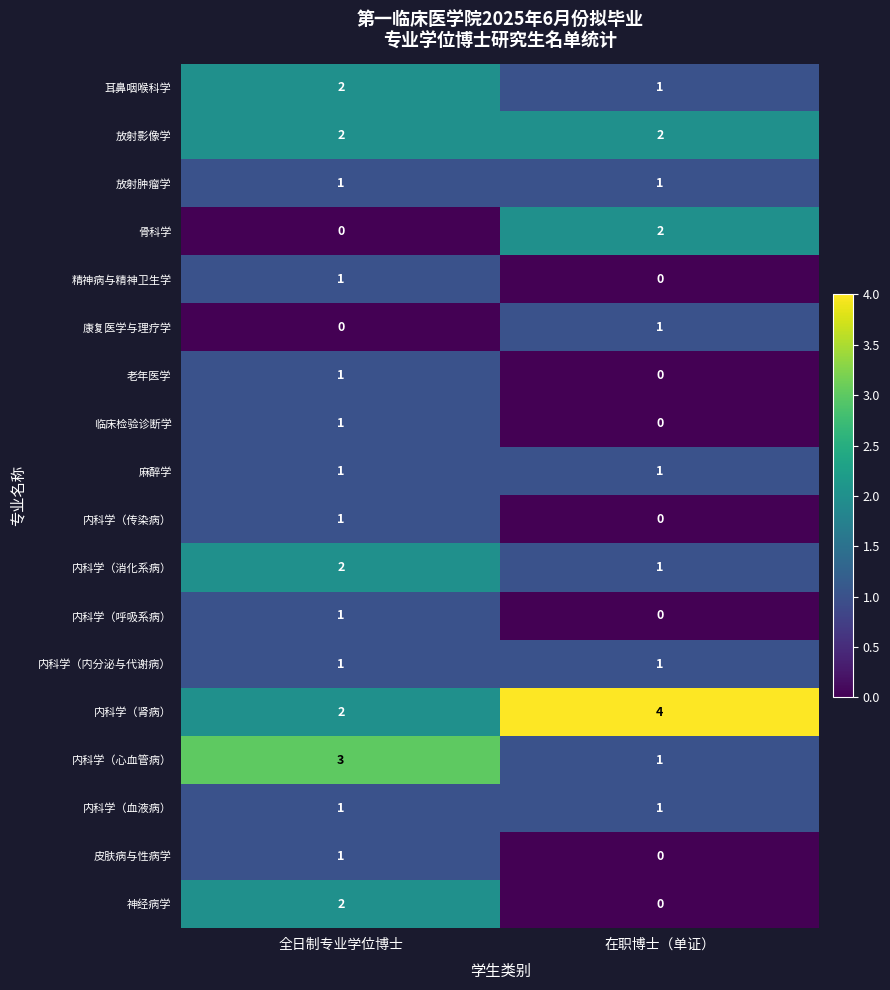

The value of 内科学（内分泌与代谢病） at 在职博士（单证） is 1. True or false?

True